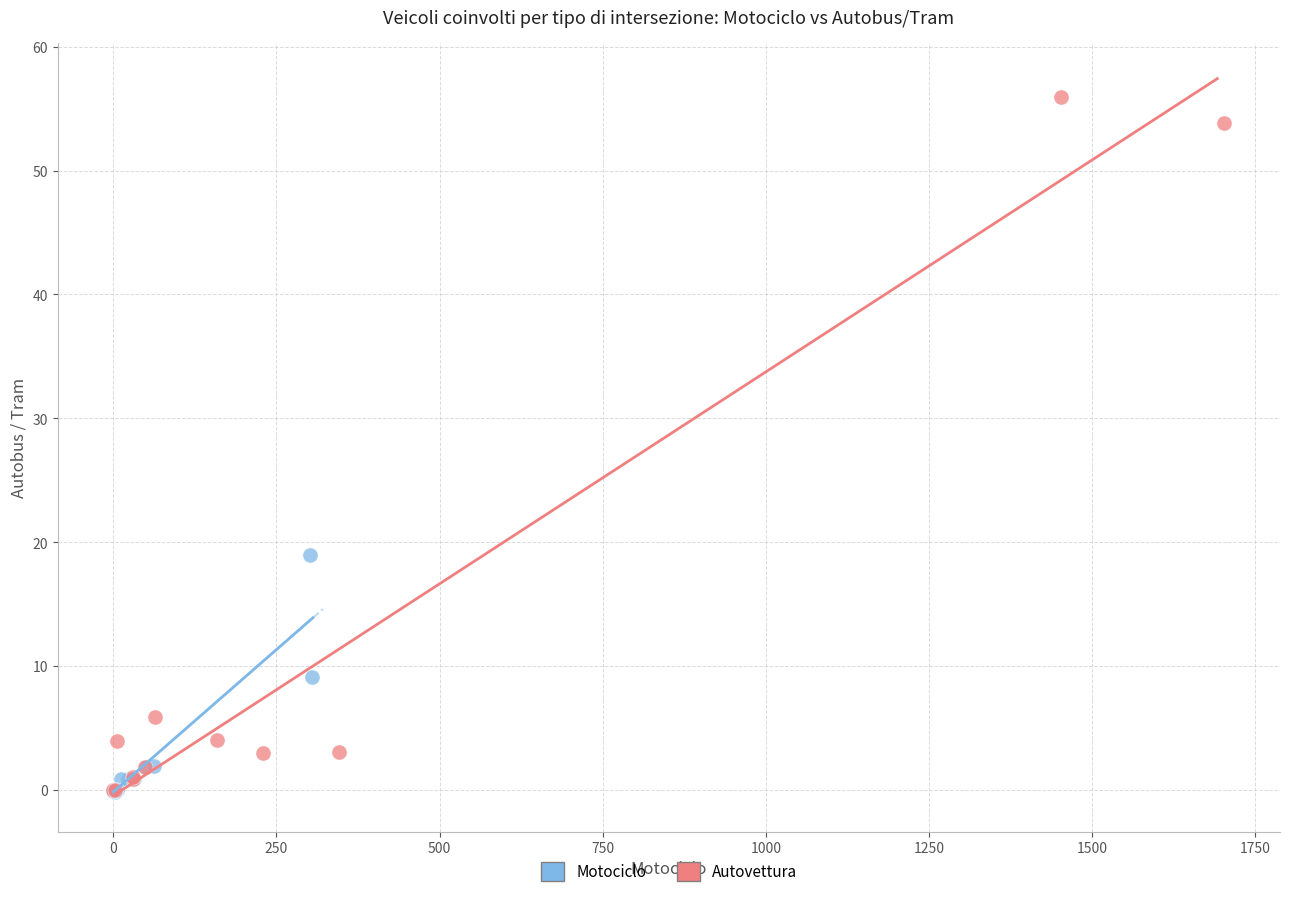

Which series contains the highest Y value?

Autovettura